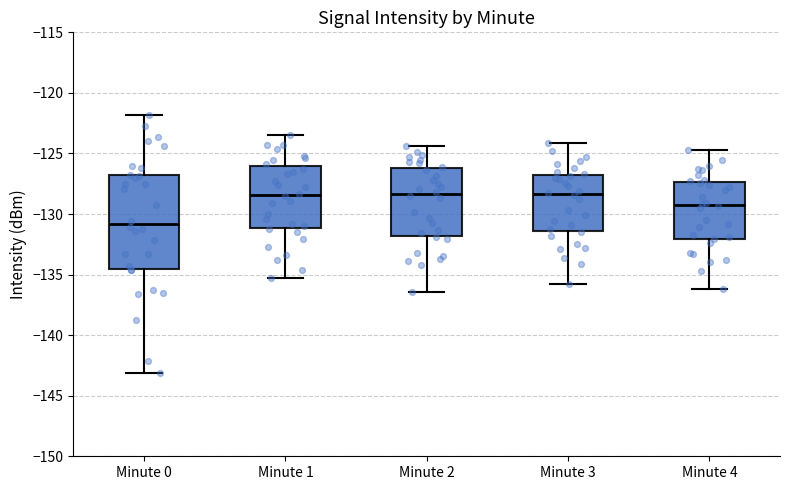

Which box is the tallest, from its lower edge to its upper edge?

Minute 0